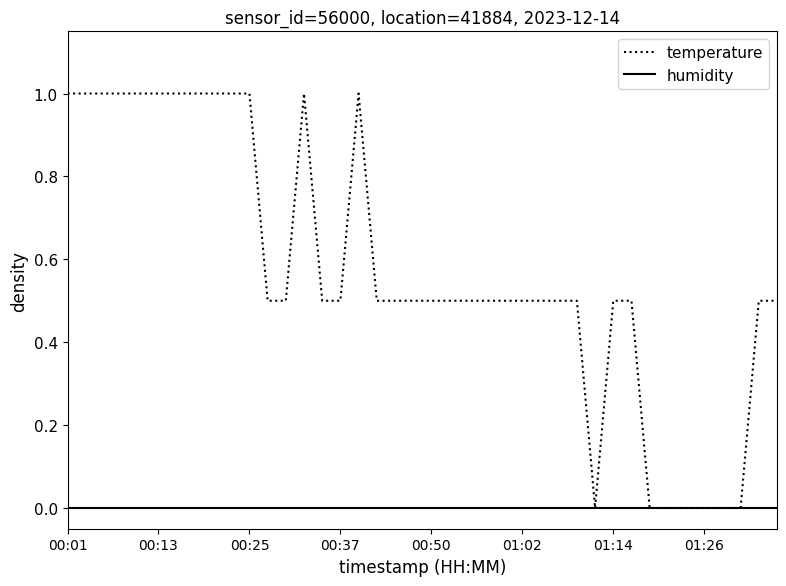

List the series in order of their overall mean, highest first.

temperature, humidity